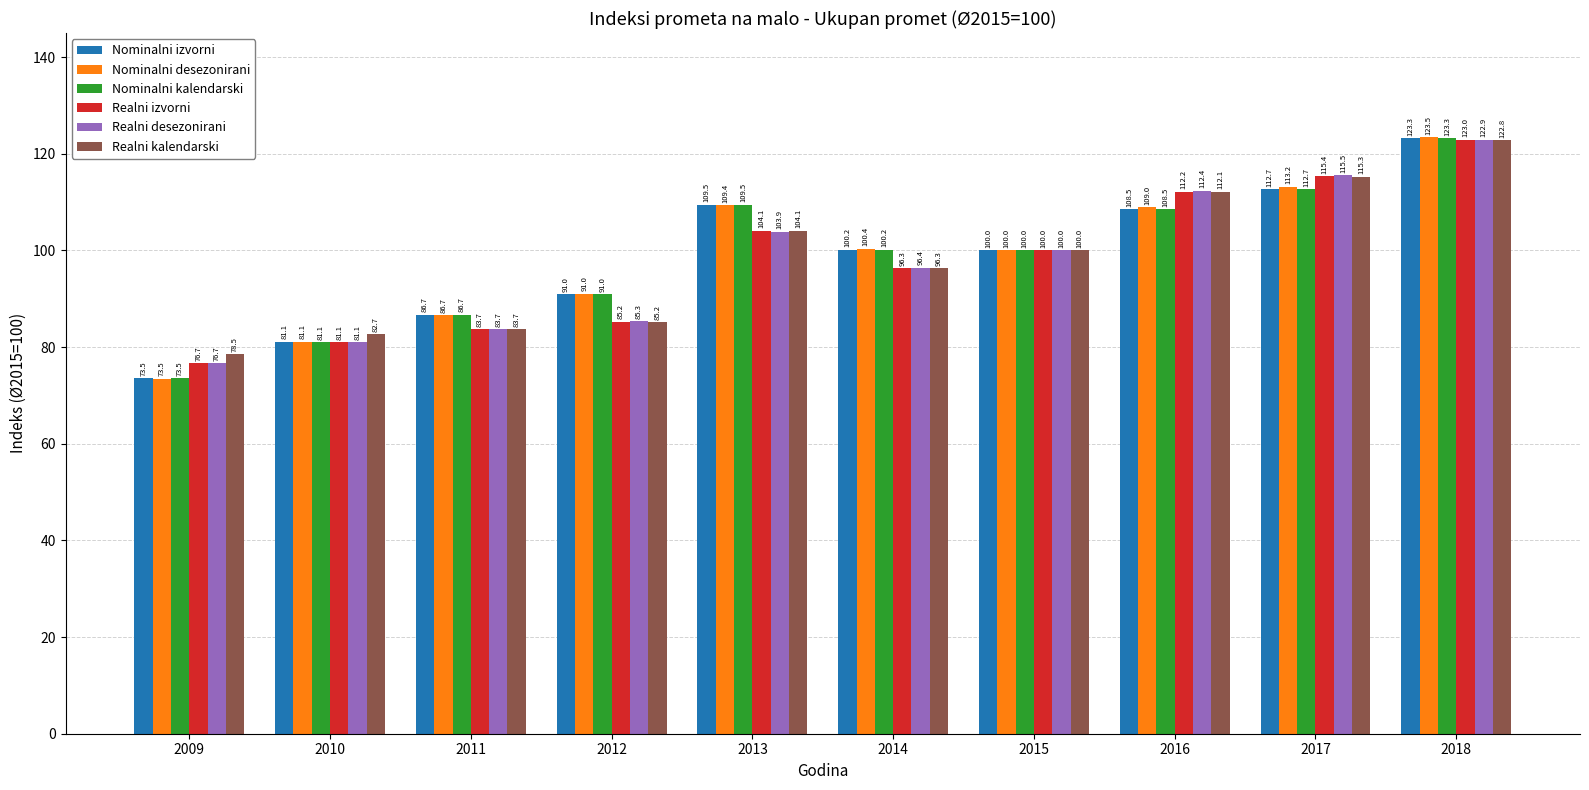

How many bars are there in each group?

6